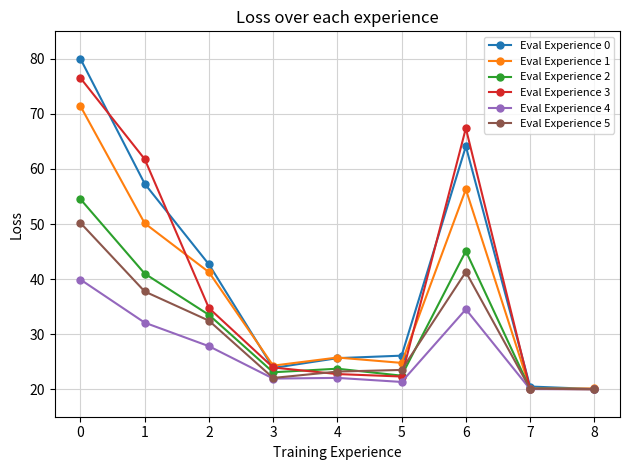

What is the maximum value shown in the chart?

80.0